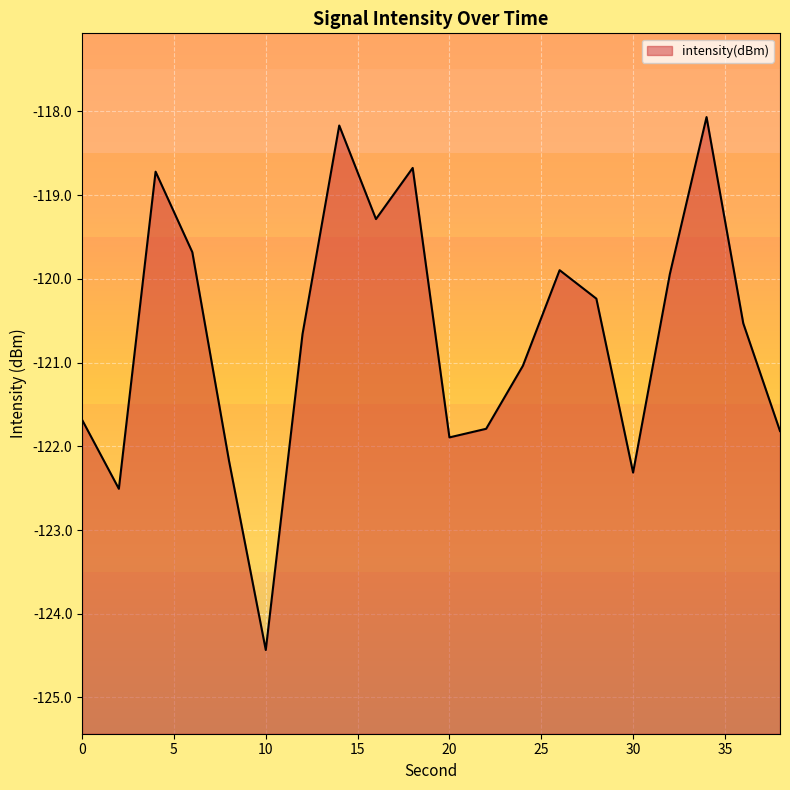

How many categories are shown in the chart?

20